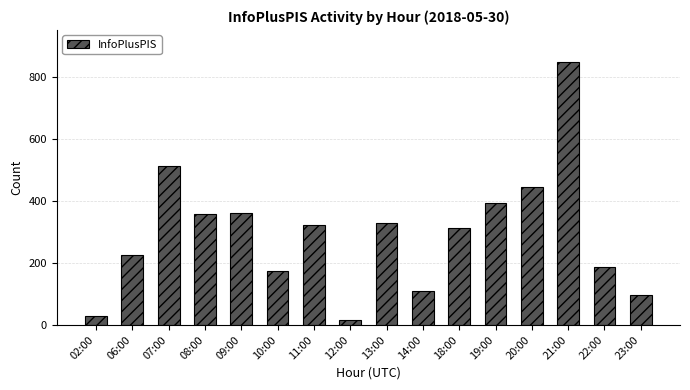

What is the difference between the maximum and minimum values?

833